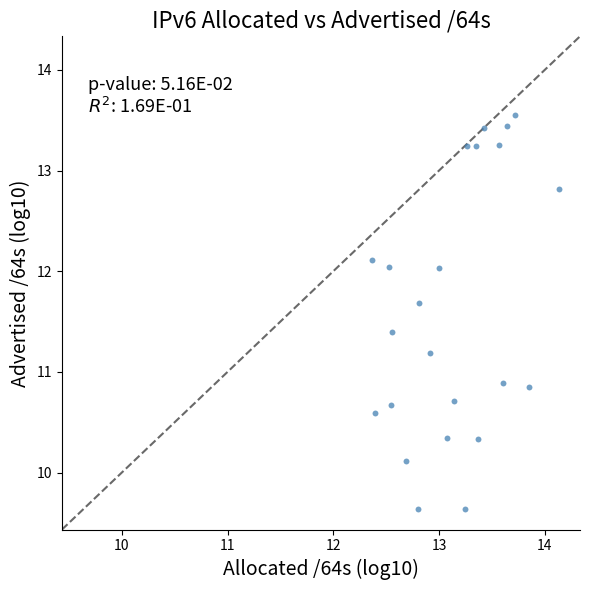

What is the range of X values (max minus min)?

1.8